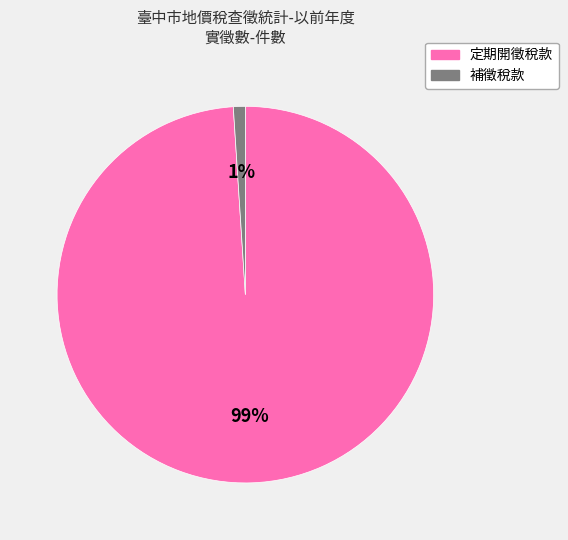

To the nearest percent, what is the average slice percentage?

50%